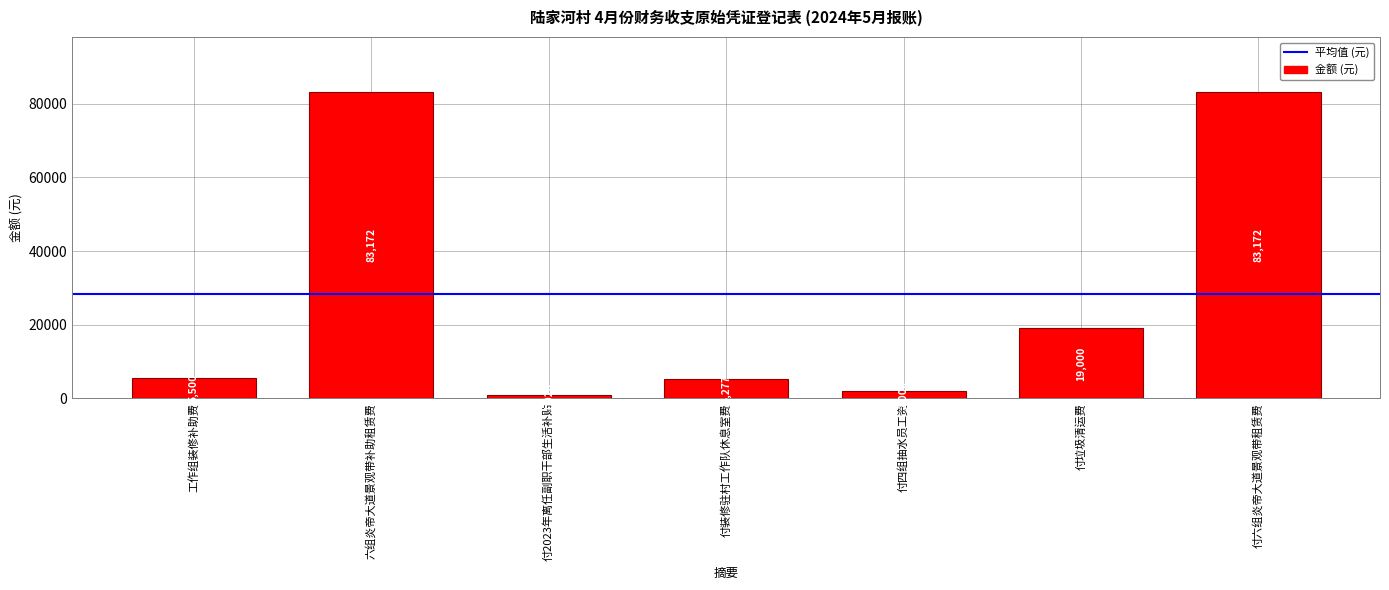

What is the average value?

28449